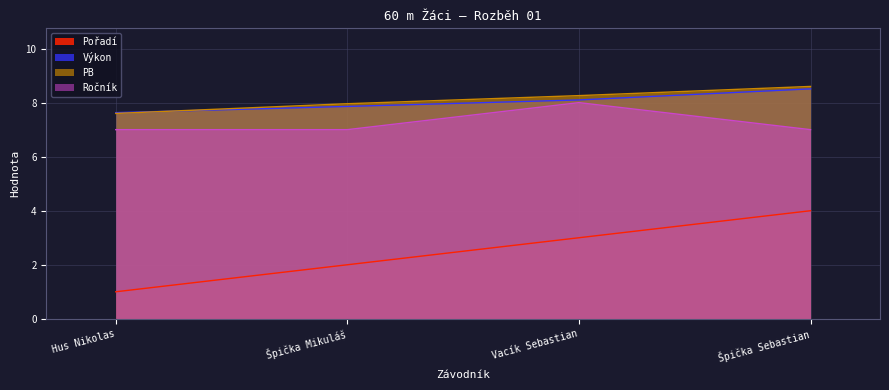

Reading left to right, what are all the values shown in this chart?

Pořadí: Hus Nikolas=1.0	Špička Mikuláš=2.0	Vacík Sebastian=3.0	Špička Sebastian=4.0
Výkon: Hus Nikolas=7.6	Špička Mikuláš=7.9	Vacík Sebastian=8.1	Špička Sebastian=8.5
PB: Hus Nikolas=7.6	Špička Mikuláš=8.0	Vacík Sebastian=8.3	Špička Sebastian=8.6
Ročník: Hus Nikolas=7.0	Špička Mikuláš=7.0	Vacík Sebastian=8.0	Špička Sebastian=7.0